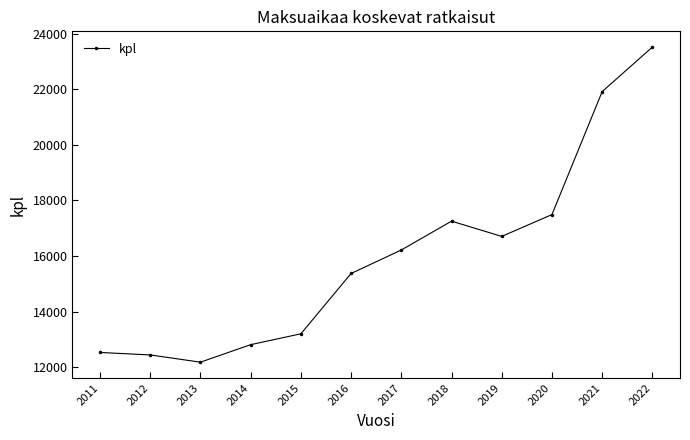

What is the value of the 7th point from the left?

16216